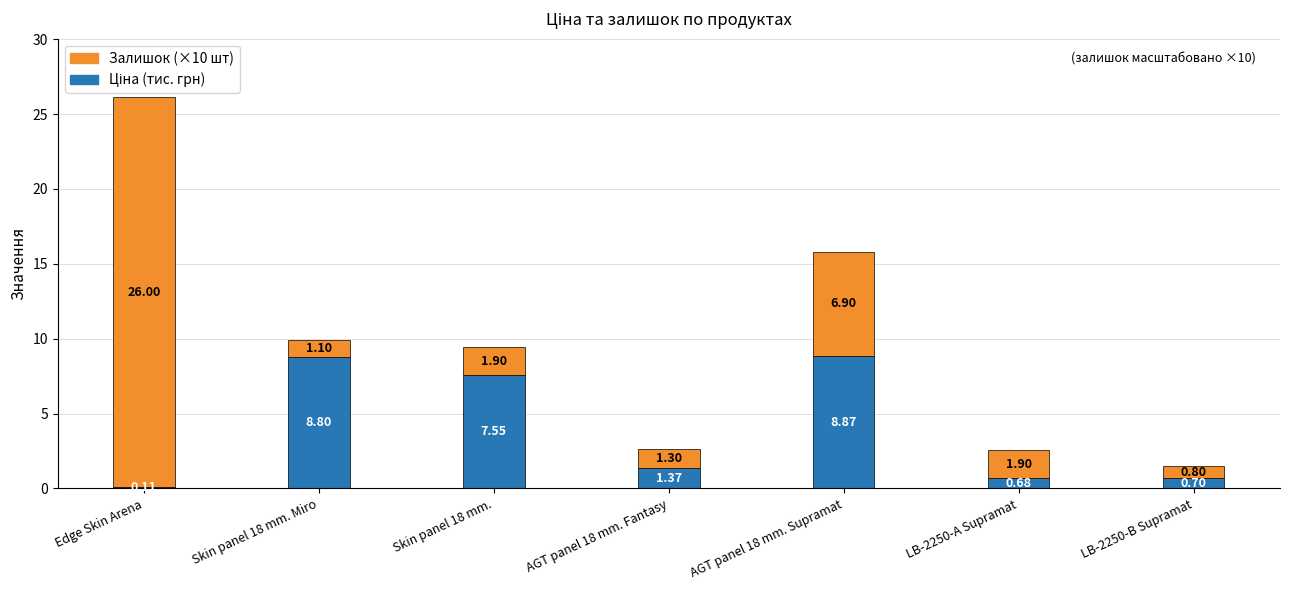

At which category is the sum across all series the highest?

Edge Skin Arena